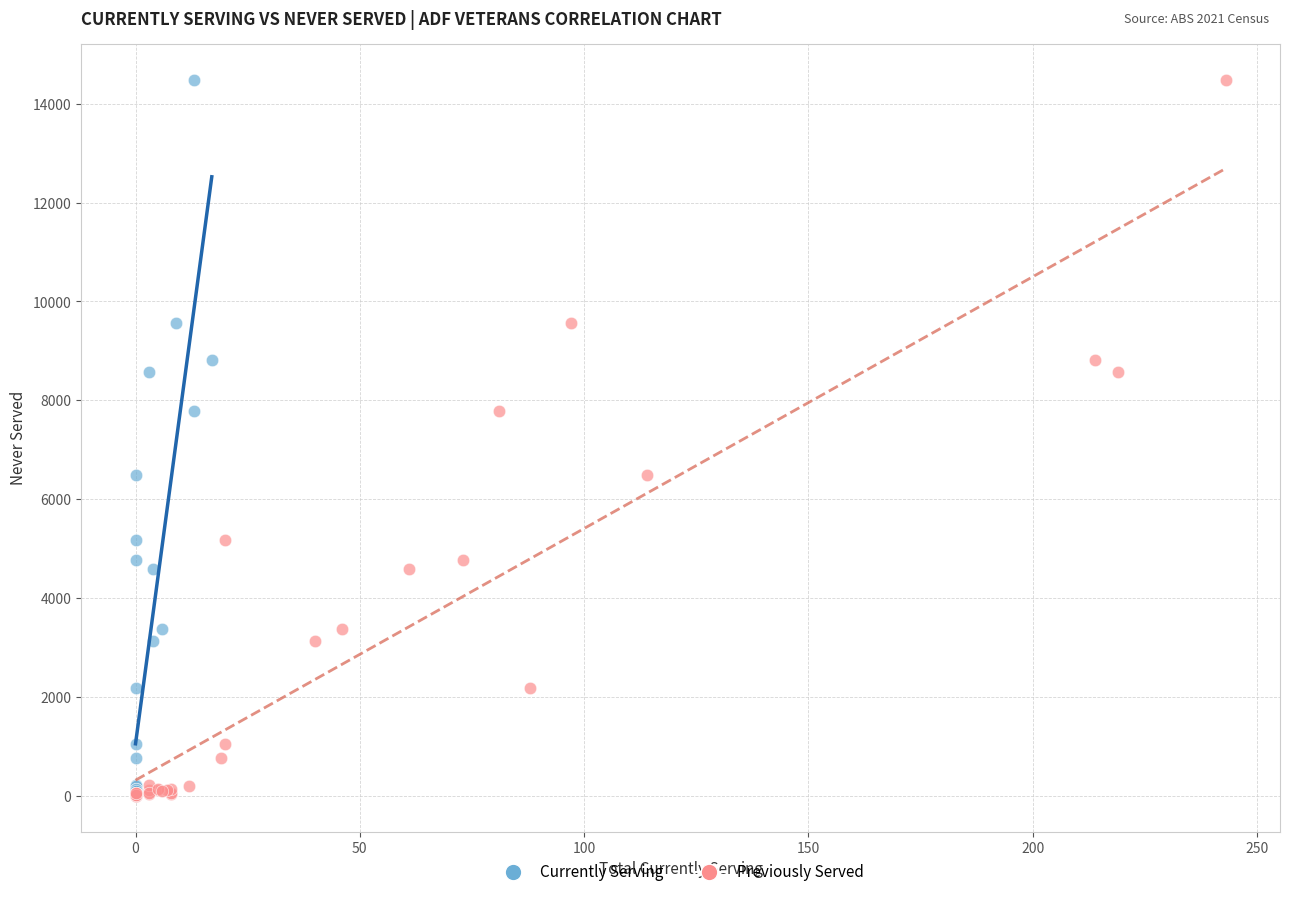

What are all the series names shown in the legend?

Currently Serving, Previously Served